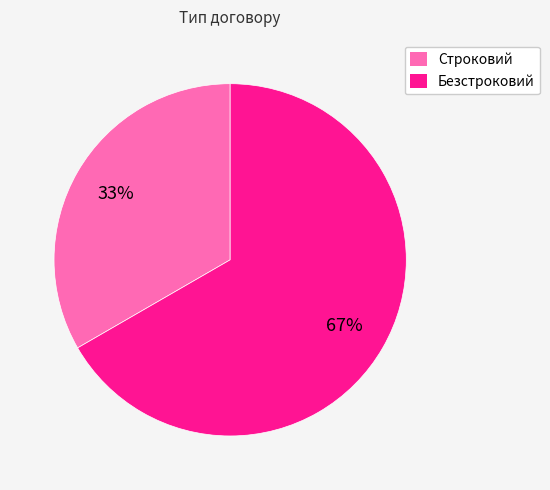

To the nearest percent, what portion does Строковий represent?

33%